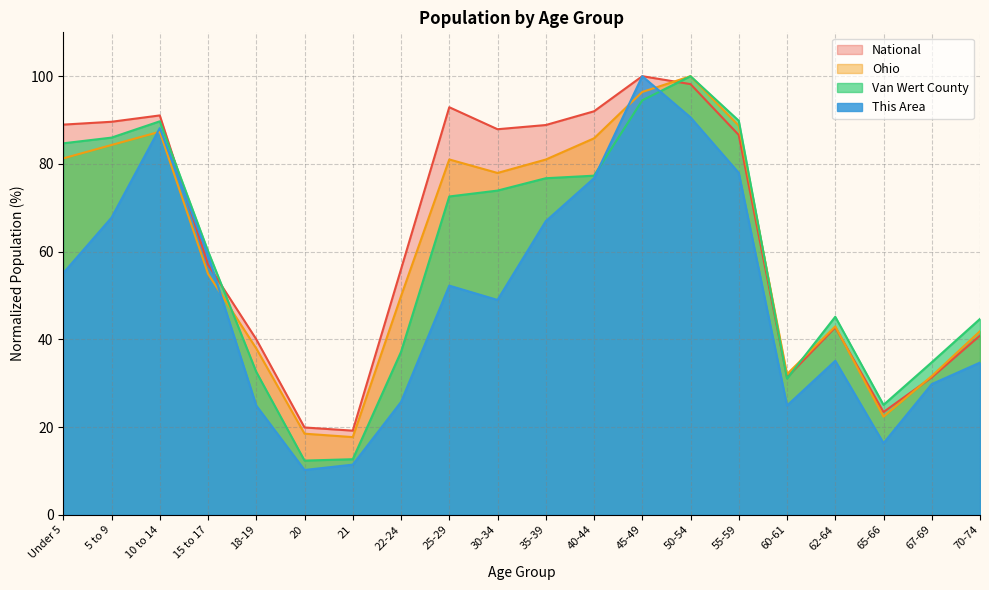

List the labels in order of This Area value, largest first.

45-49, 50-54, 10 to 14, 55-59, 40-44, 5 to 9, 35-39, 15 to 17, Under 5, 25-29, 30-34, 62-64, 70-74, 67-69, 22-24, 18-19, 60-61, 65-66, 21, 20